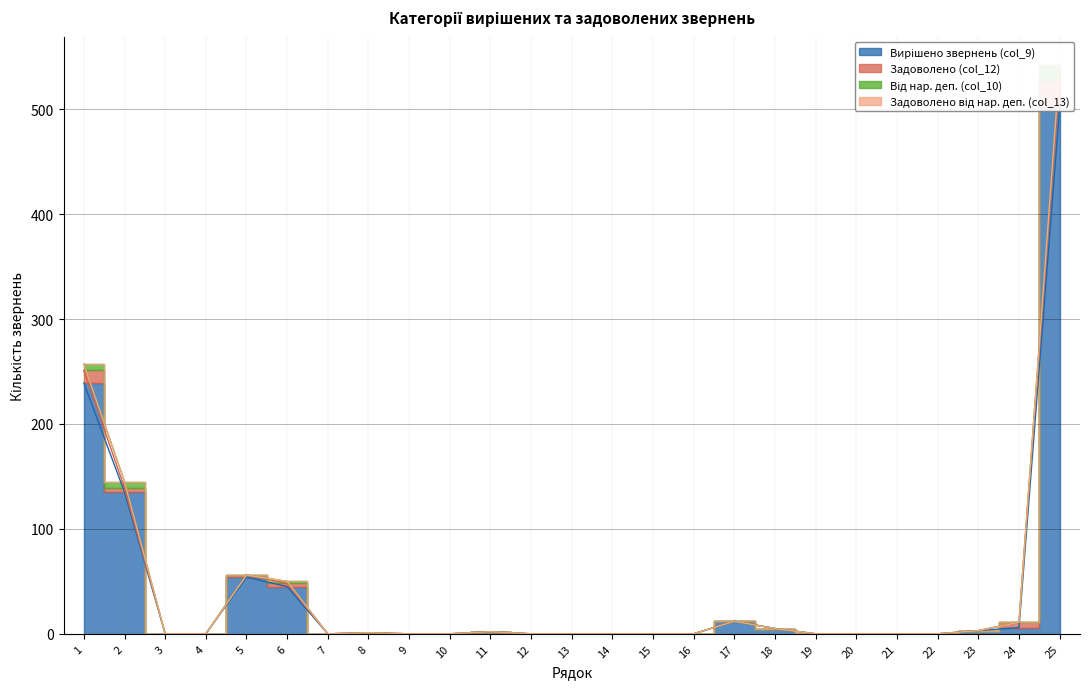

True or false: Задоволено (col_12) and Вирішено звернень (col_9) cross at least once.

False